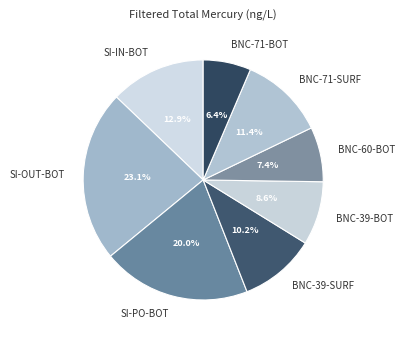

To the nearest percent, what percentage of the pie is BNC-39-SURF?

10%